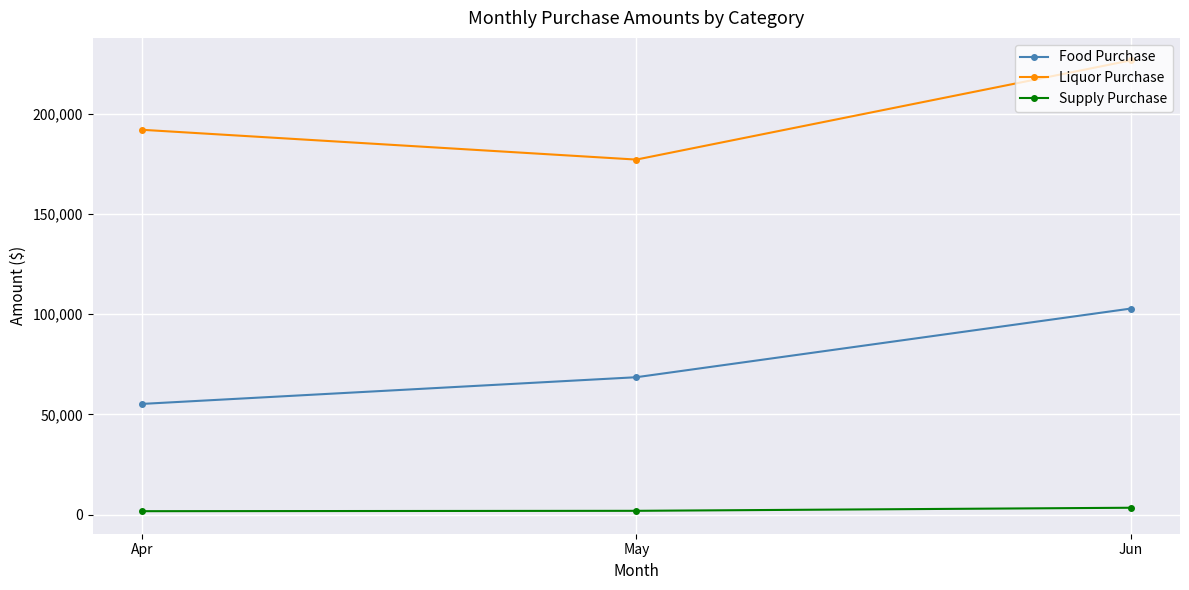

At which label is Food Purchase closest to 78977?

May